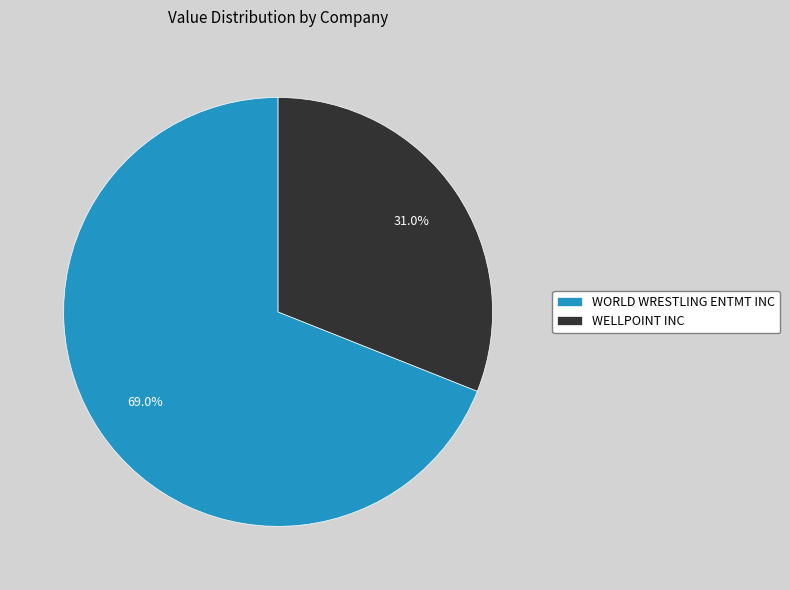

Is there any slice that represents more than half of the pie?

Yes